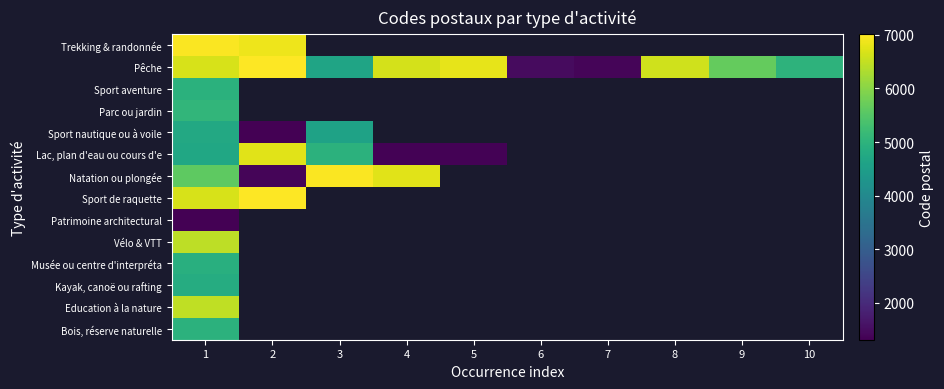

List the series in order of their peak value, lowest first.

Patrimoine architectural, Sport nautique ou à voile, Kayak, canoë ou rafting, Musée ou centre d'interpréta, Sport aventure, Bois, réserve naturelle, Parc ou jardin, Vélo & VTT, Education à la nature, Lac, plan d'eau ou cours d'e, Natation ou plongée, Trekking & randonnée, Pêche, Sport de raquette